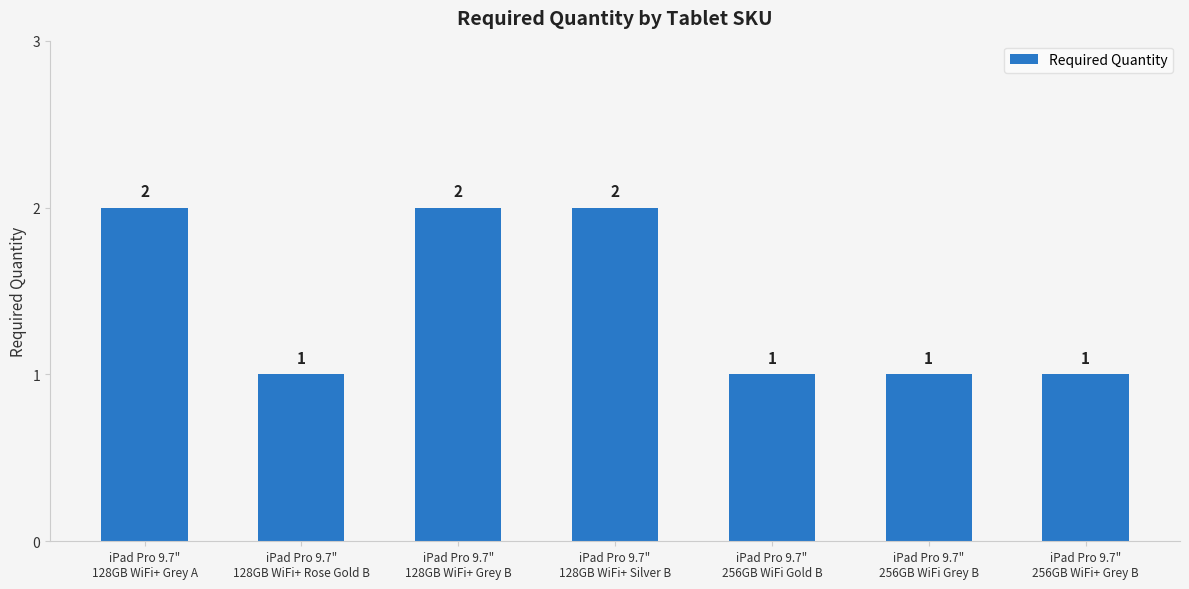

Count the number of categories in the chart.

7